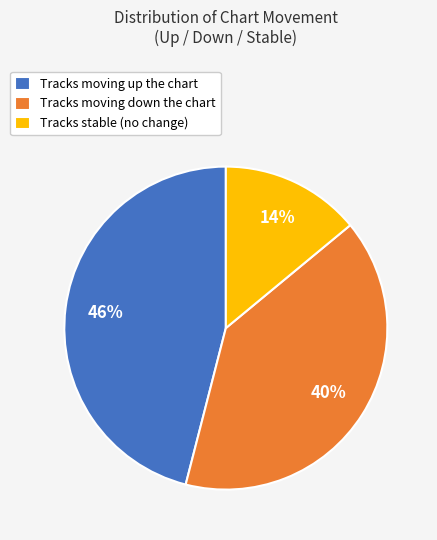

To the nearest percent, what is the difference between the largest and smallest slice percentages?

32%